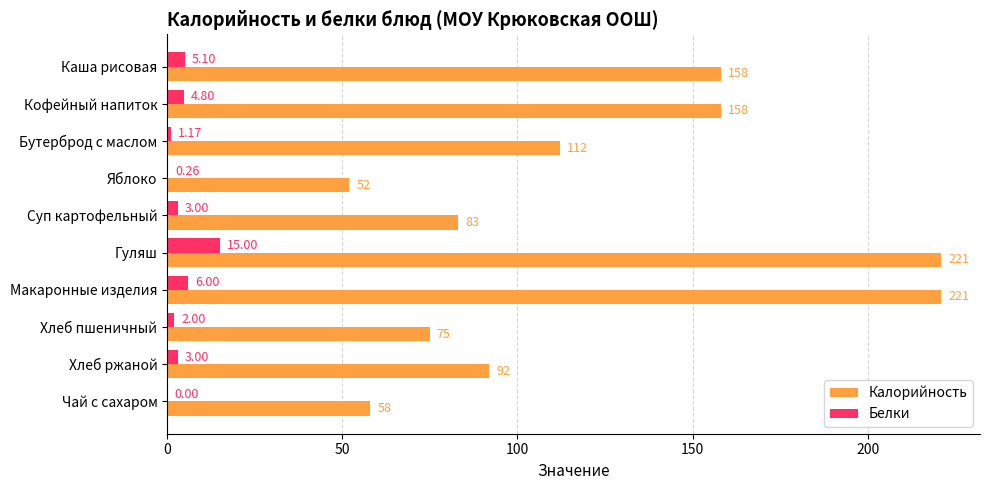

Which series has the largest total across all categories?

Калорийность